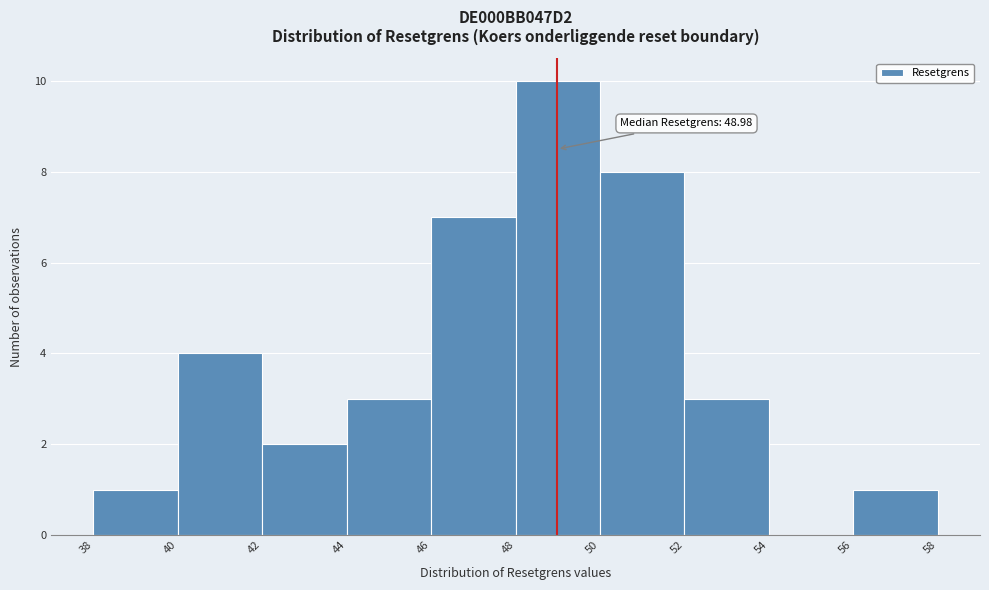

Over which range of the x-axis is the bar tallest?

48 to 50